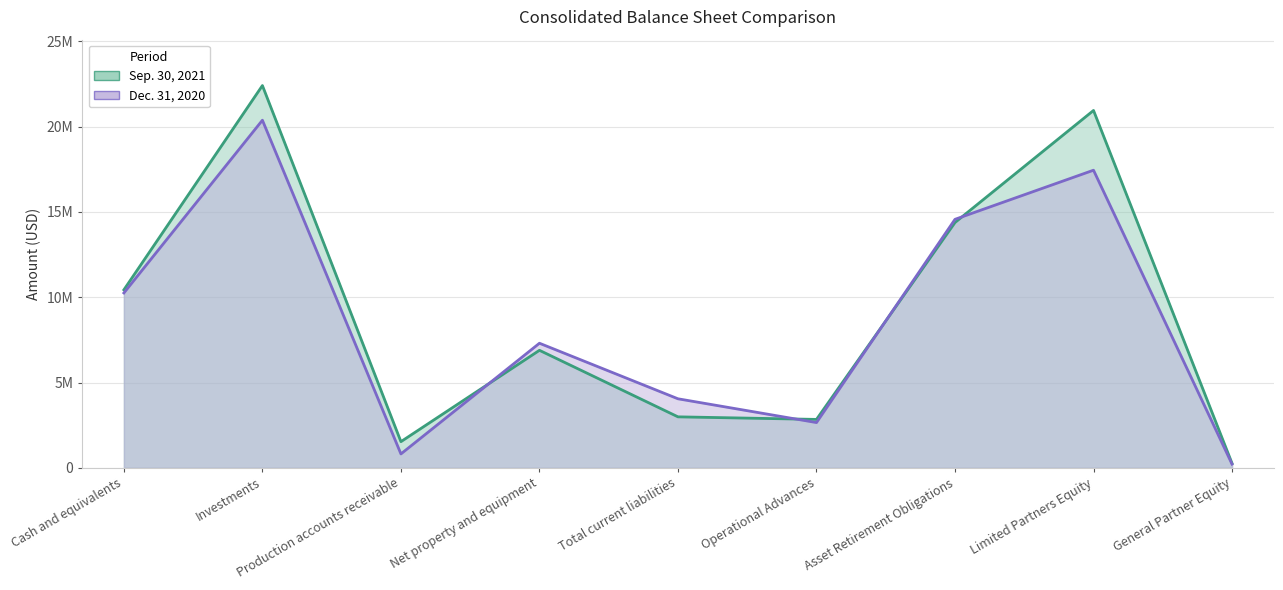

What are all the series names shown in the legend?

Sep. 30, 2021, Dec. 31, 2020